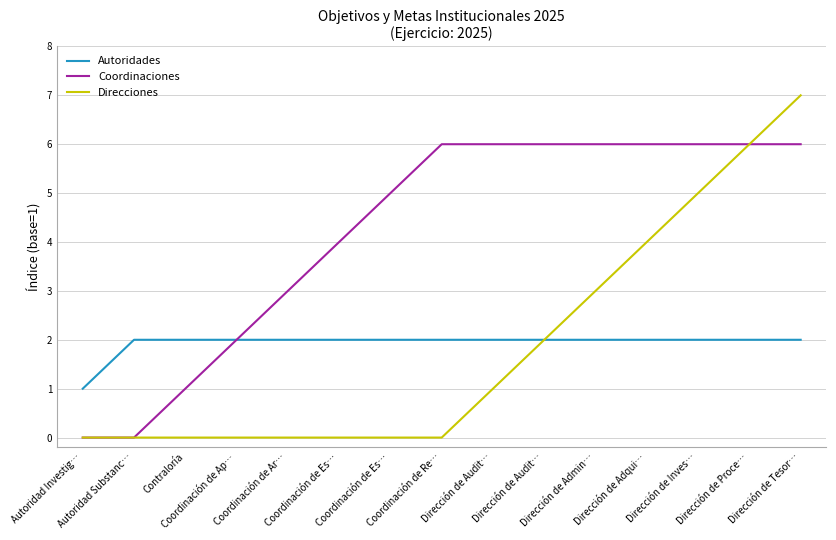

True or false: Direcciones and Autoridades intersect in this chart.

False